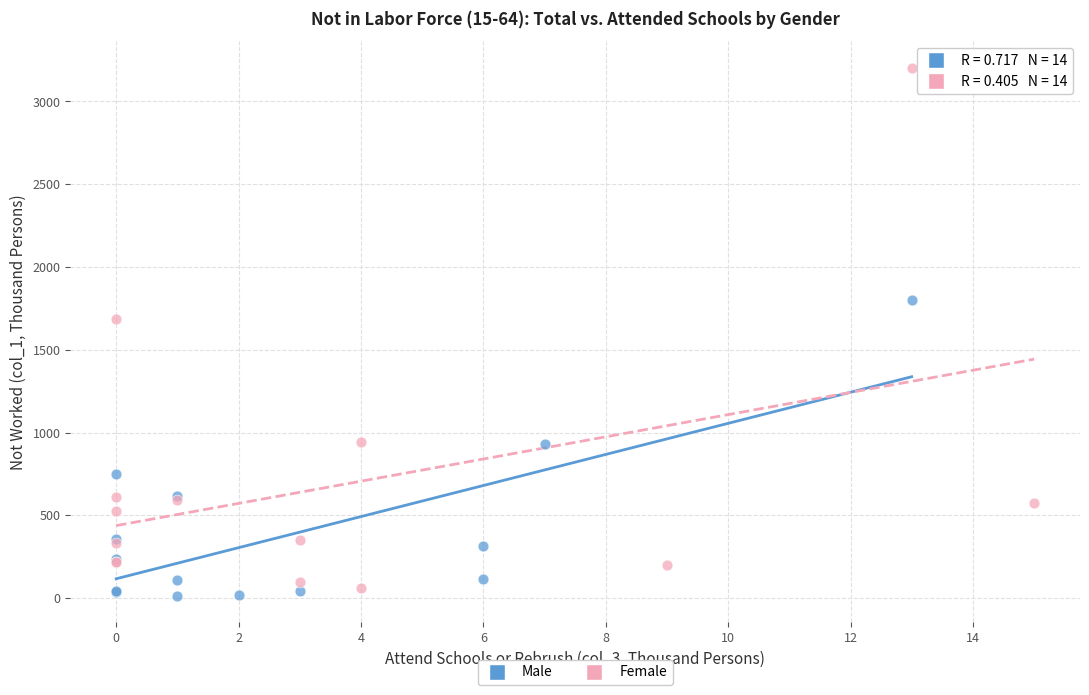

Which series reaches the maximum Y coordinate?

Female